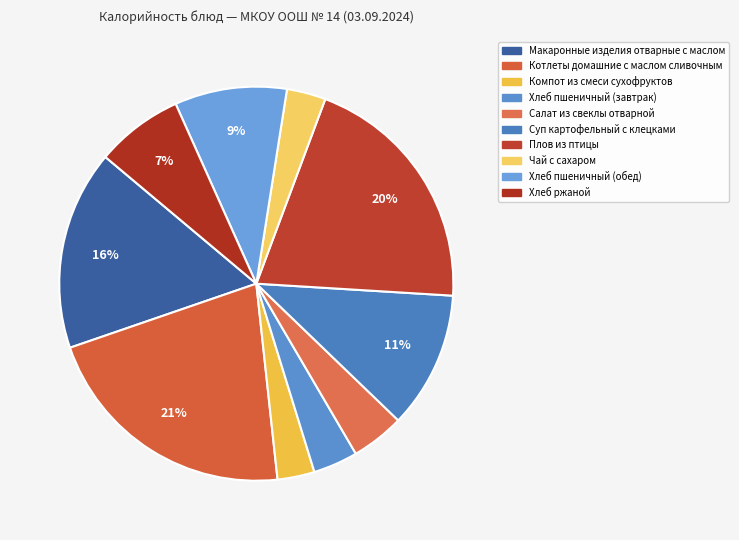

Rank the categories by value from highest to lowest.

Котлеты домашние с маслом сливочным, Плов из птицы, Макаронные изделия отварные с маслом, Суп картофельный с клецками, Хлеб пшеничный (обед), Хлеб ржаной, Салат из свеклы отварной, Хлеб пшеничный (завтрак), Чай с сахаром, Компот из смеси сухофруктов